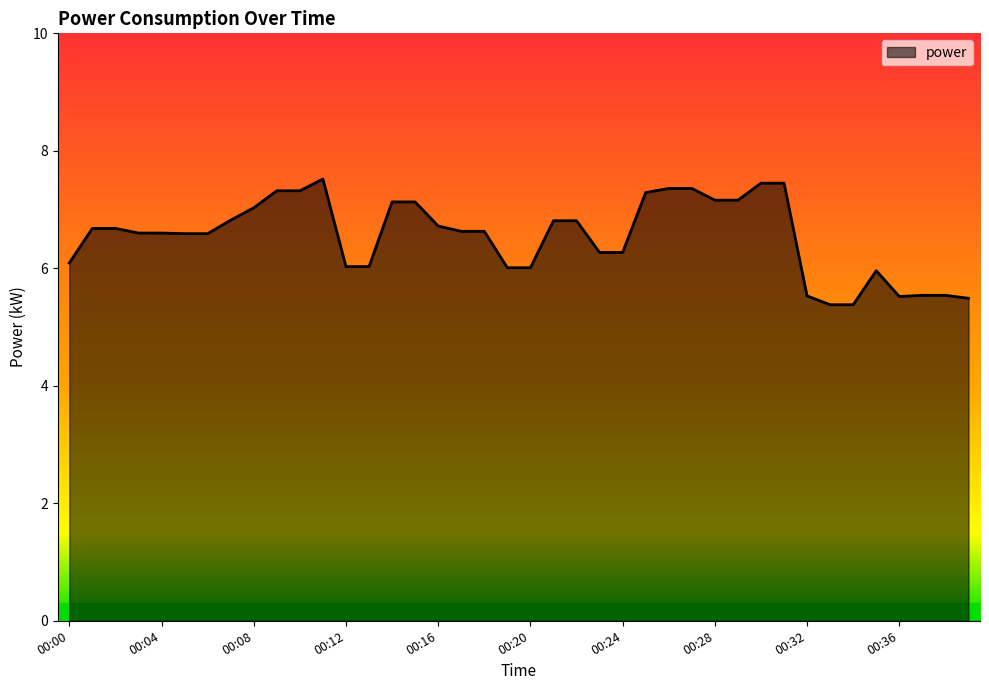

What is the difference between the maximum and minimum values?

2.1